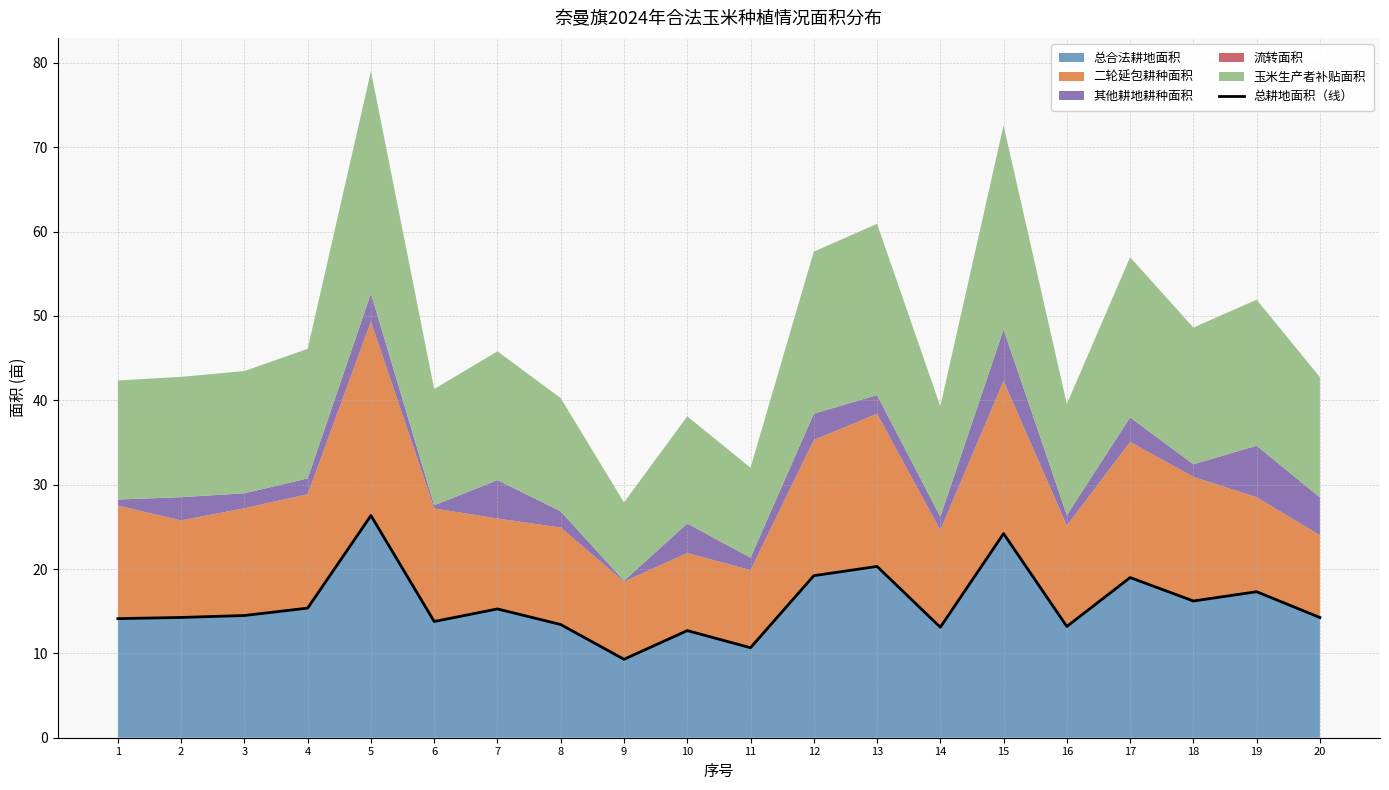

At which label does the data first exceed 14?

1